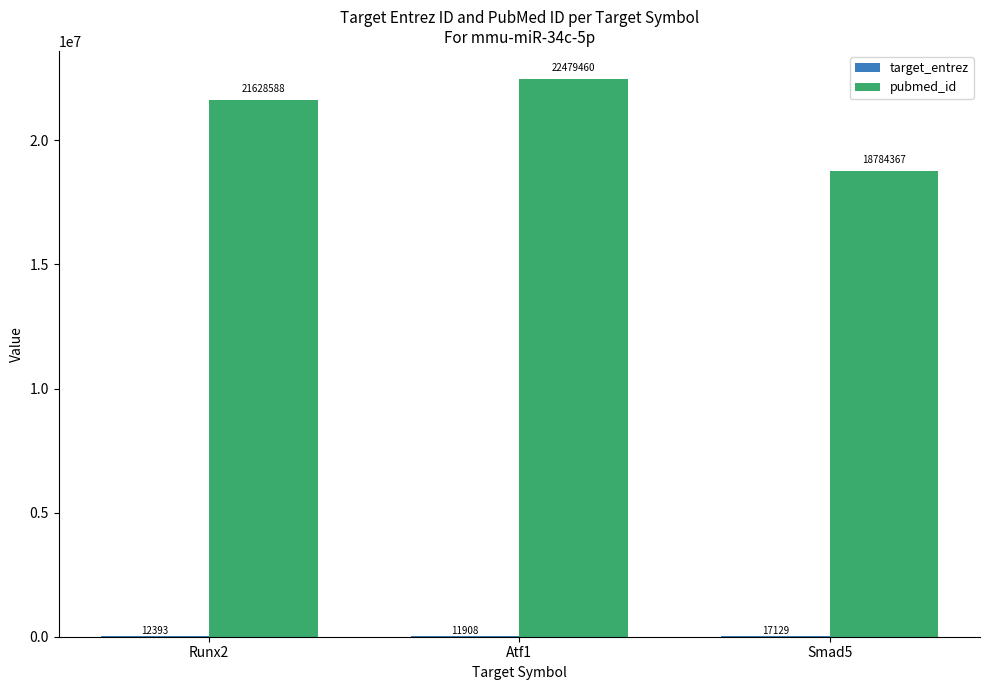

Is it true that pubmed_id equals 22479460 at Atf1?

True